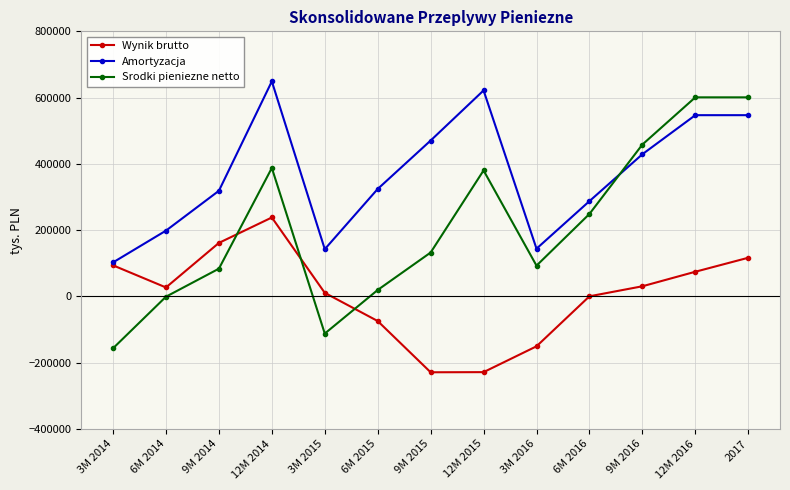

Where do Wynik brutto and Srodki pieniezne netto first cross each other?

9M 2014 and 12M 2014